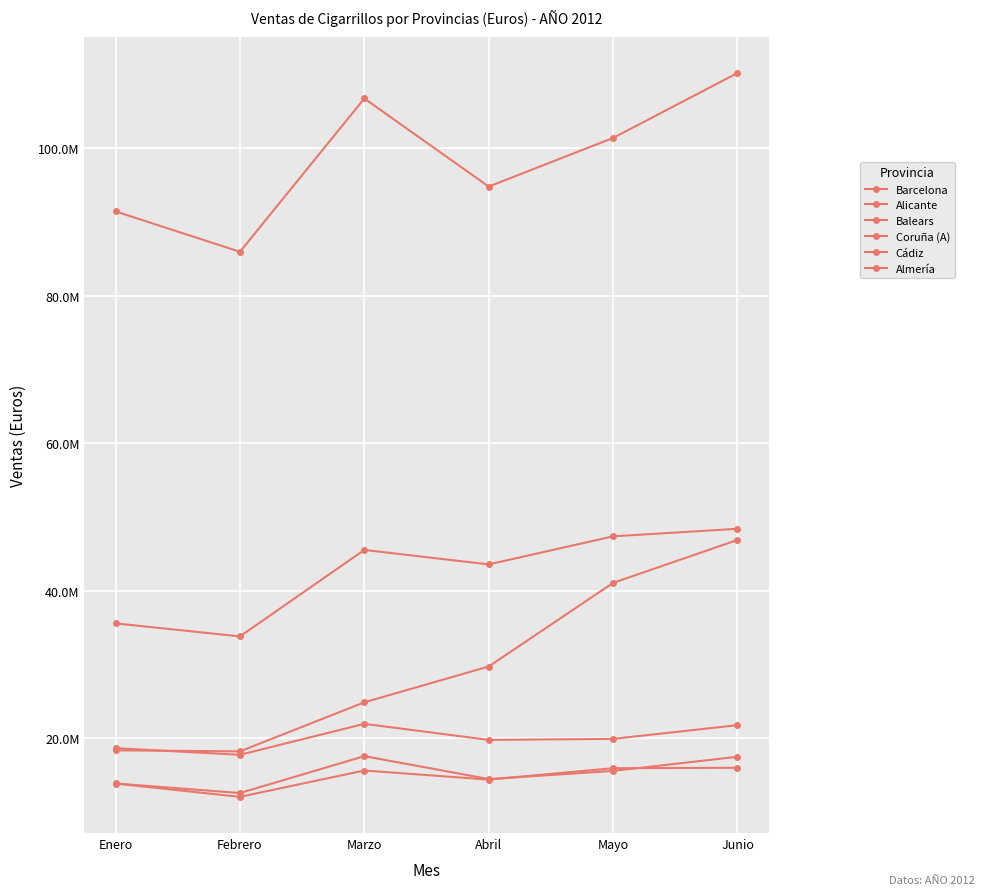

Is this an area chart (filled region under the line)?

No